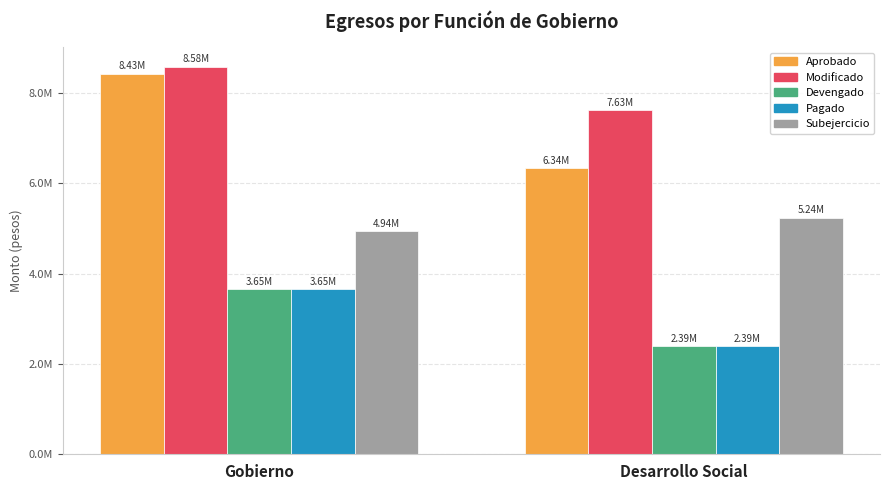

What is the approximate value of Devengado at Desarrollo Social?

2388001.8